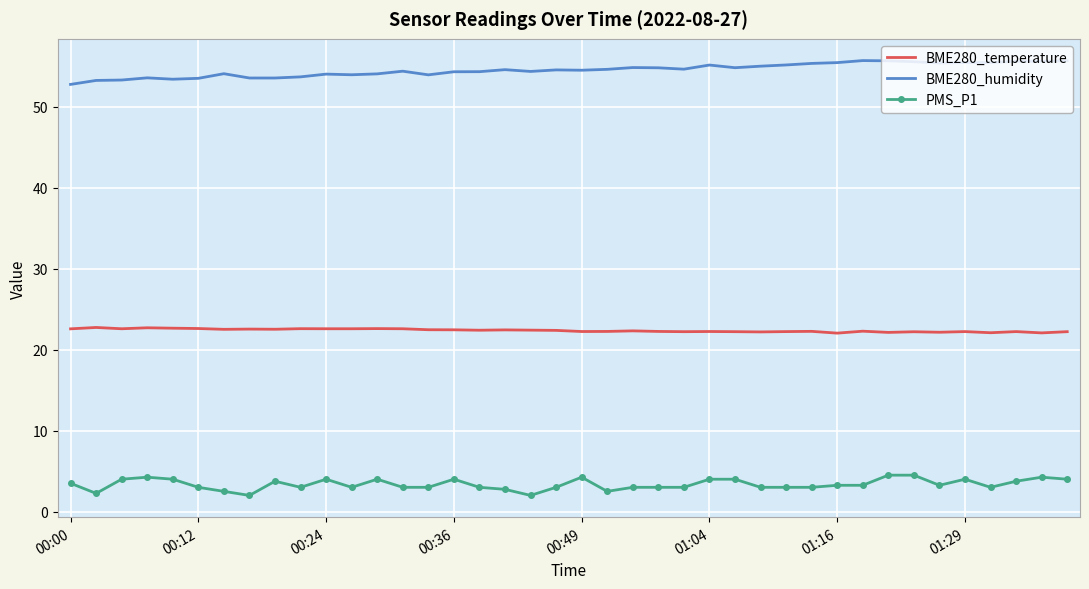

List the series in order of their peak value, lowest first.

PMS_P1, BME280_temperature, BME280_humidity